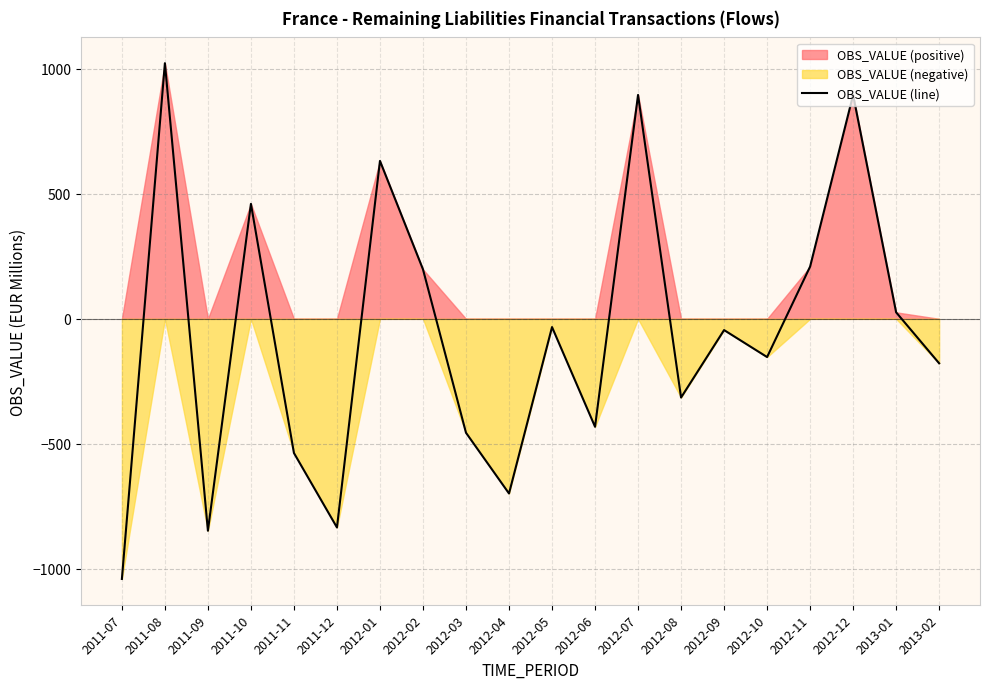

How many positive values are there?

8